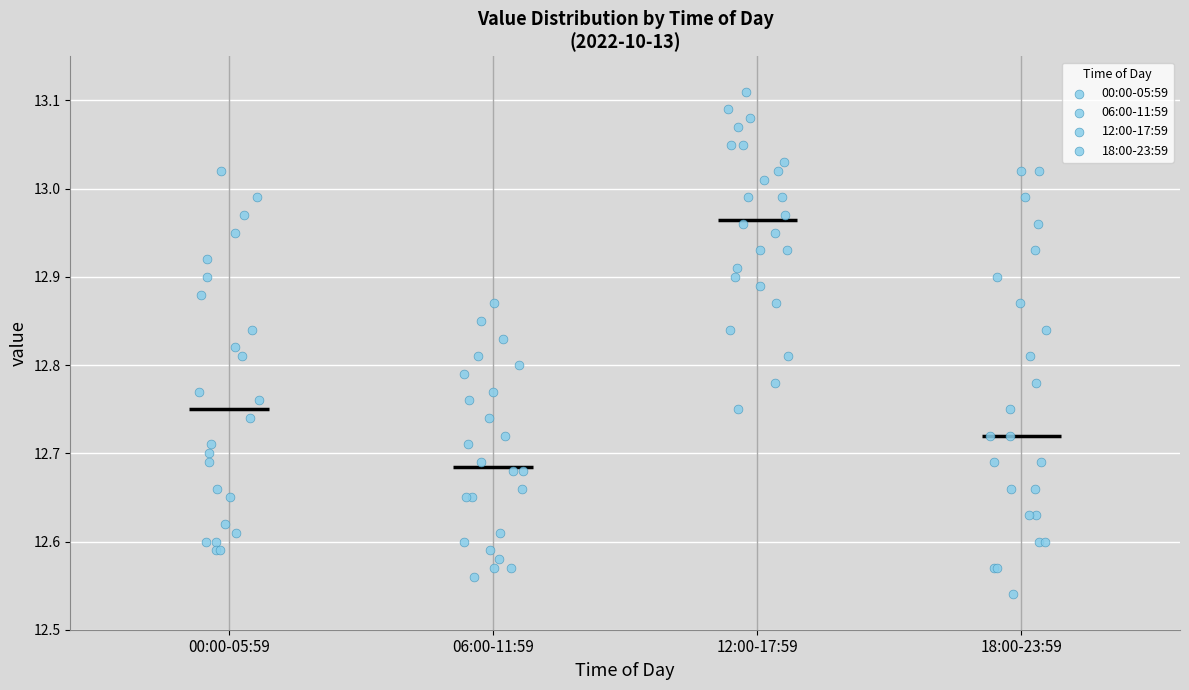

Which box's median line is the lowest?

06:00-11:59